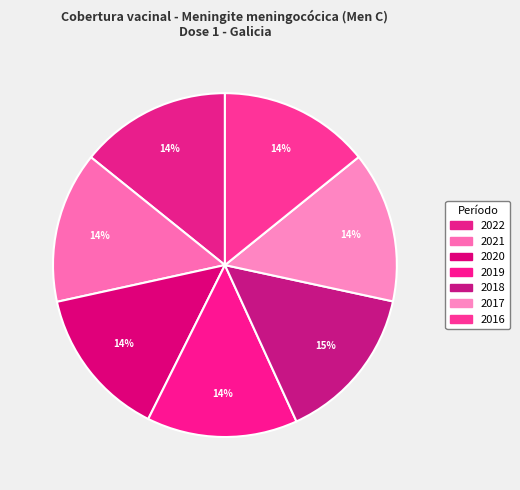

How many segments does this pie chart have?

7